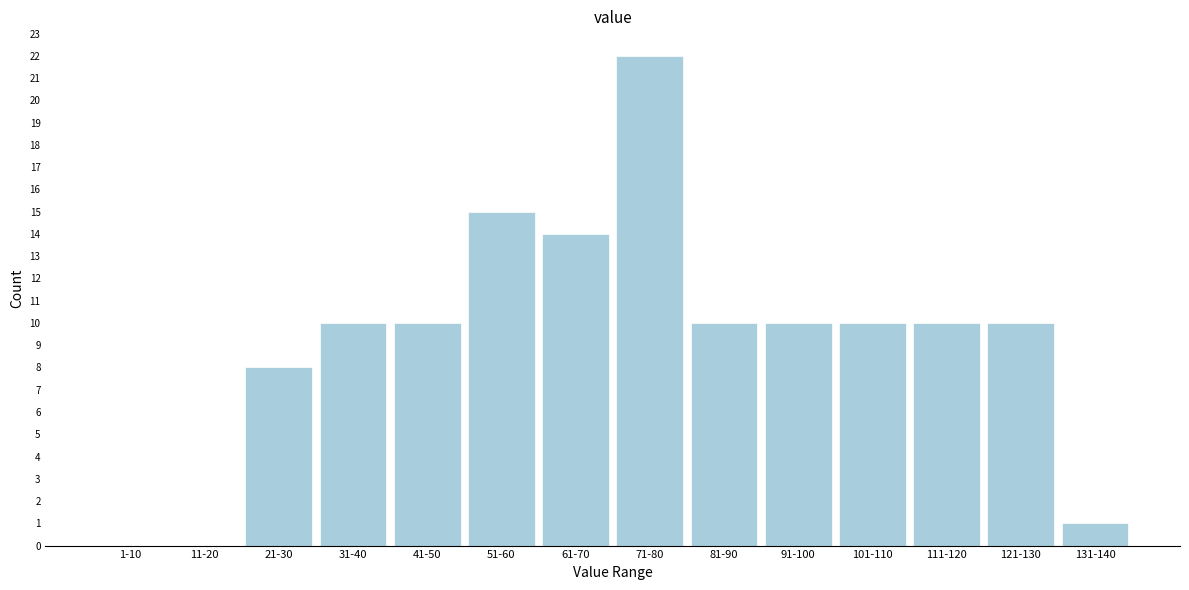

Reading right to left, what are all the values shown in this chart?

131-140=1	121-130=10	111-120=10	101-110=10	91-100=10	81-90=10	71-80=22	61-70=14	51-60=15	41-50=10	31-40=10	21-30=8	11-20=0	1-10=0